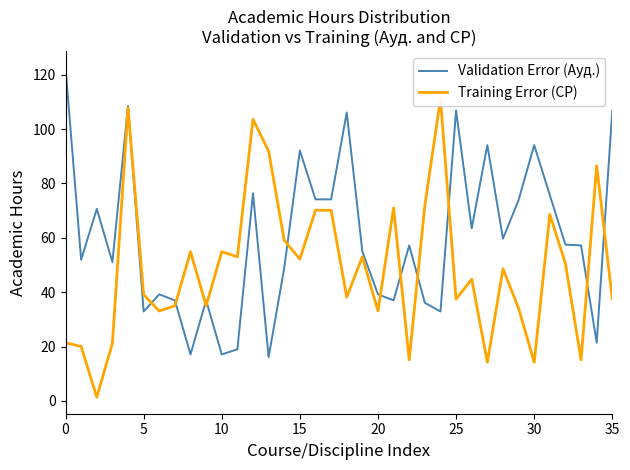

What are all the series names shown in the legend?

Validation Error (Ауд.), Training Error (СР)